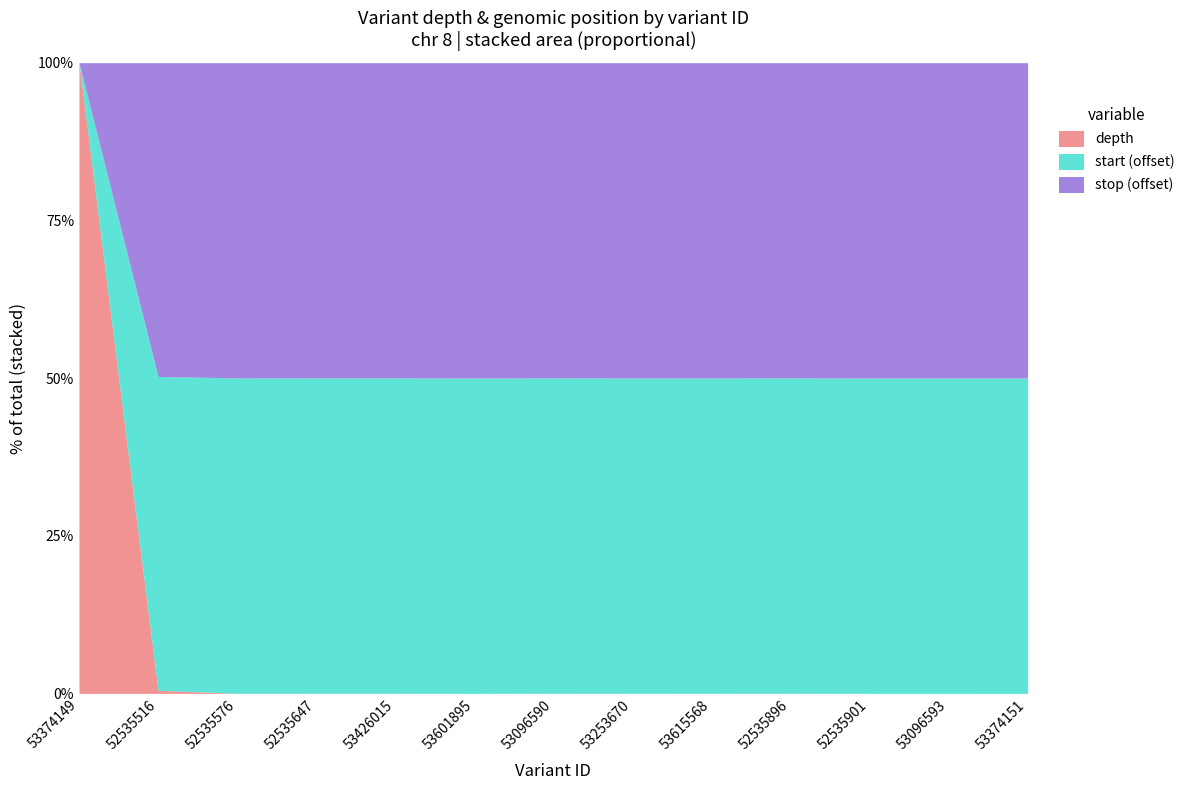

What is the minimum value shown in the chart?

2